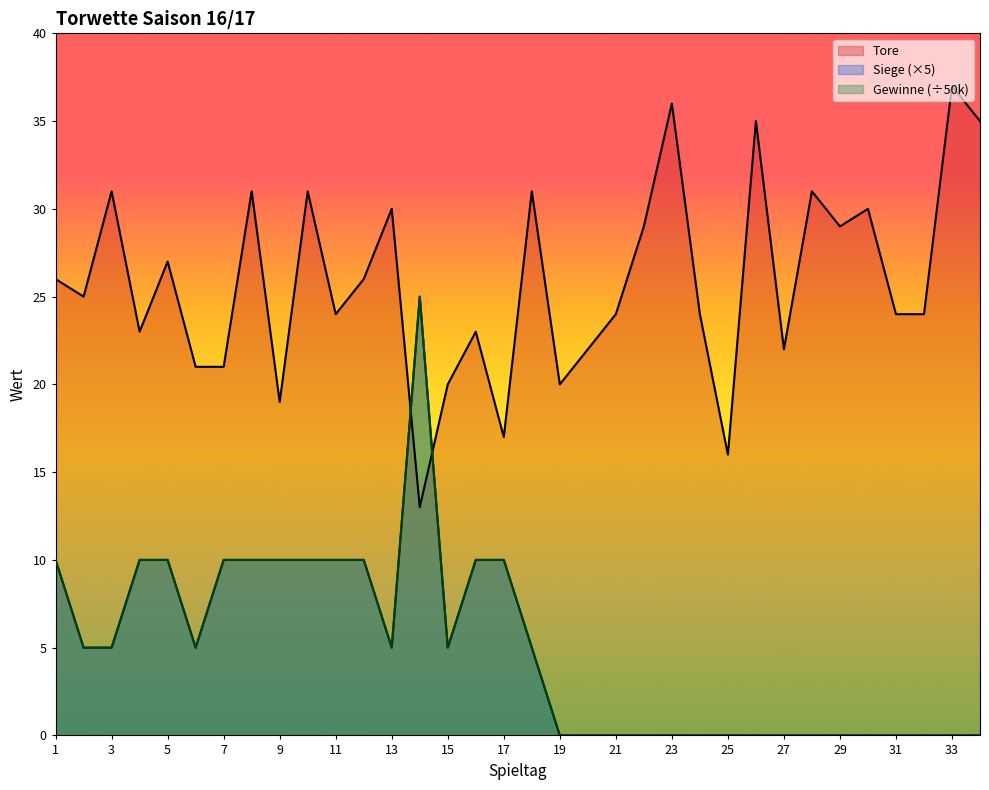

True or false: Siege and Gewinne_k cross at least once.

False